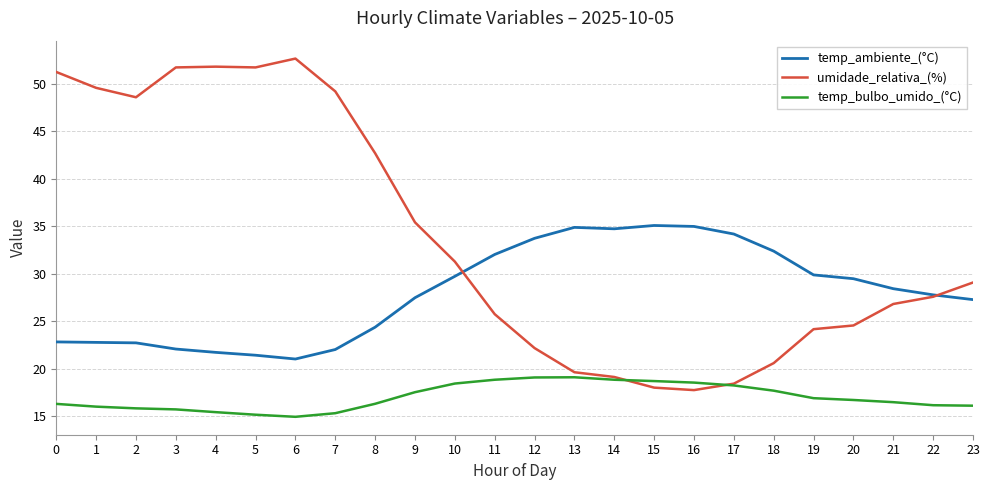

True or false: temp_ambiente_(°C) and temp_bulbo_umido_(°C) intersect in this chart.

False